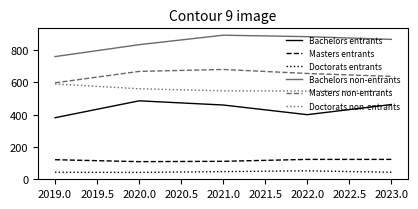

At which label does Bachelors non-entrants reach its minimum?

2019.0